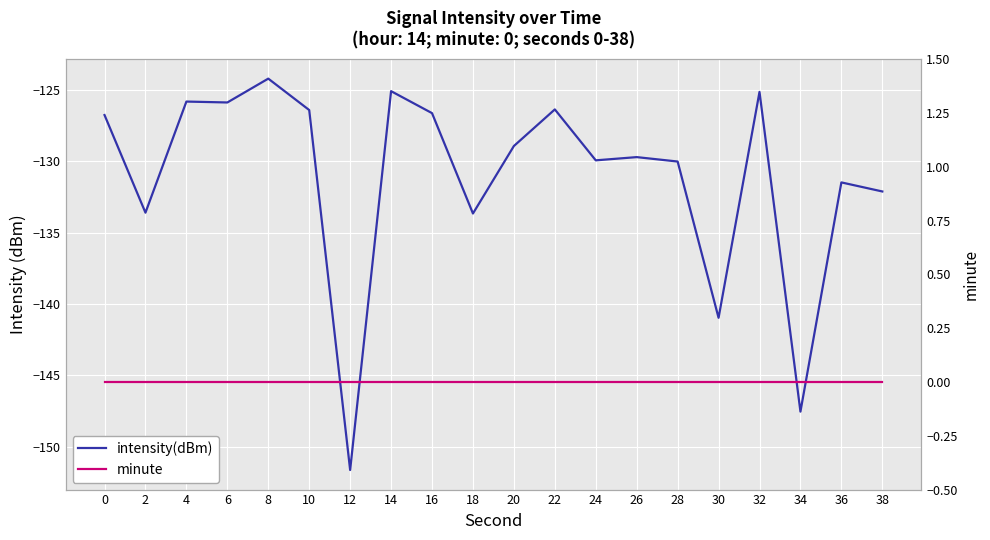

What is the approximate value of intensity(dBm) at 30?

-141.0